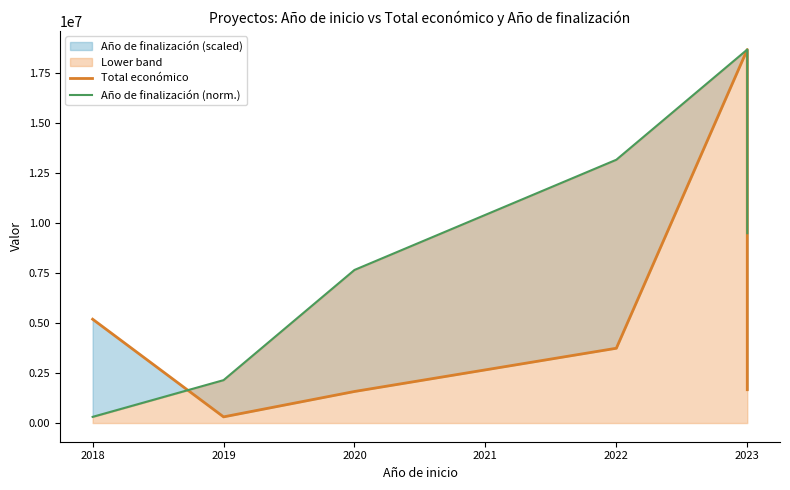

Which series has the largest range (max minus min)?

Total económico